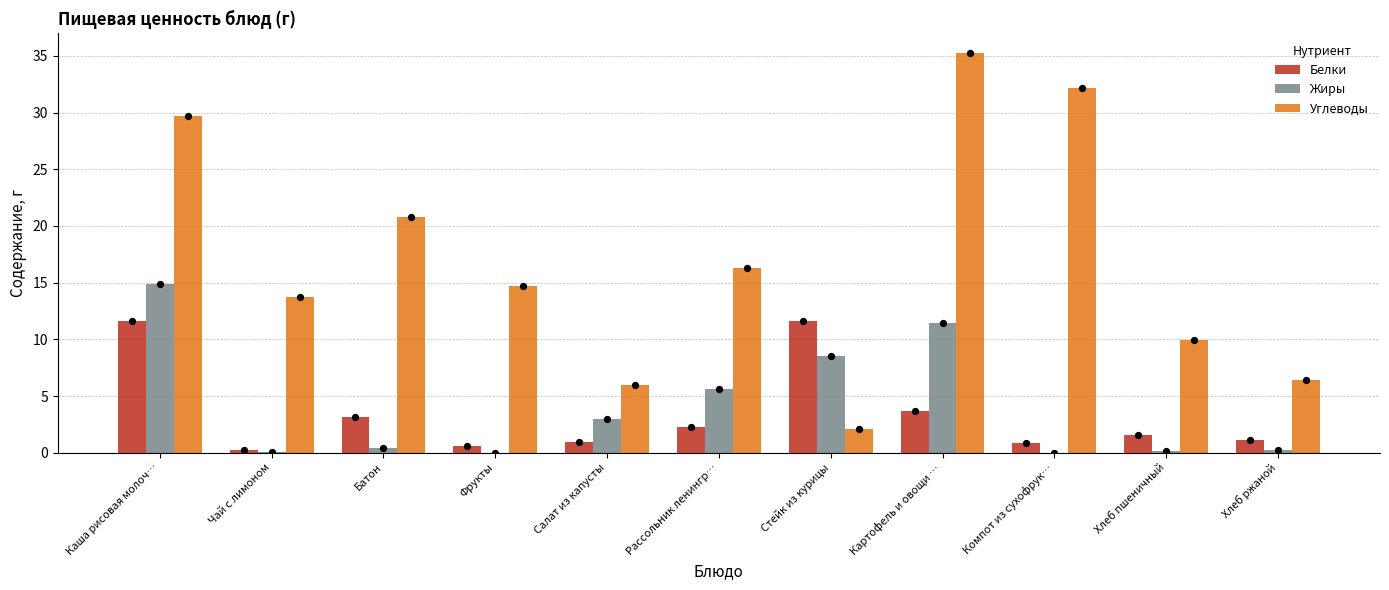

Is the value of Углеводы at Чай с лимоном greater than the value of Жиры at Хлеб пшеничный?

Yes